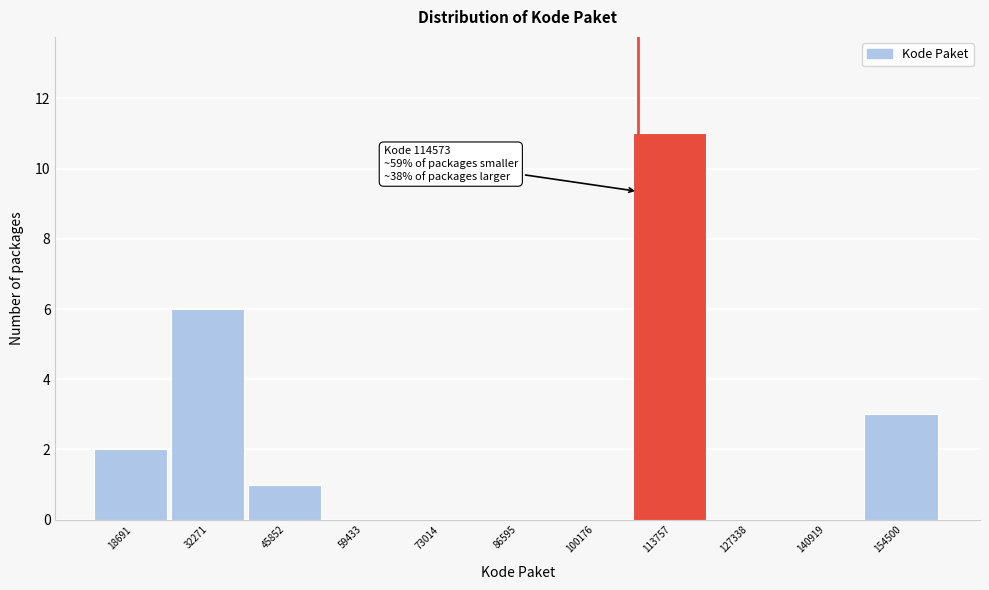

Reading right to left, list all the values displayed in this chart.

154500=3	140919=0	127338=0	113757=11	100176=0	86595=0	73014=0	59433=0	45852=1	32271=6	18691=2